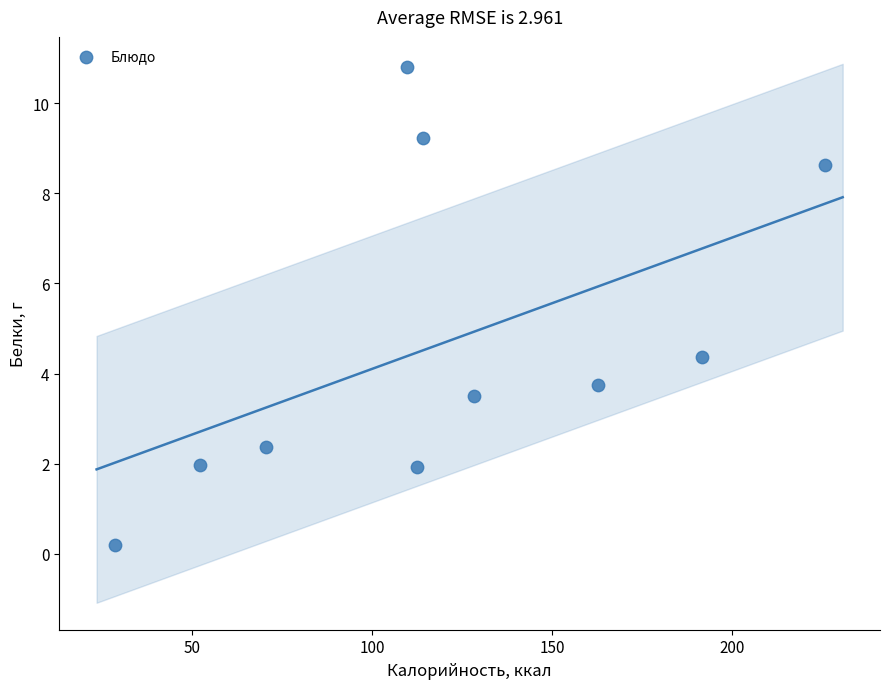

What is the range of X values (max minus min)?

197.2